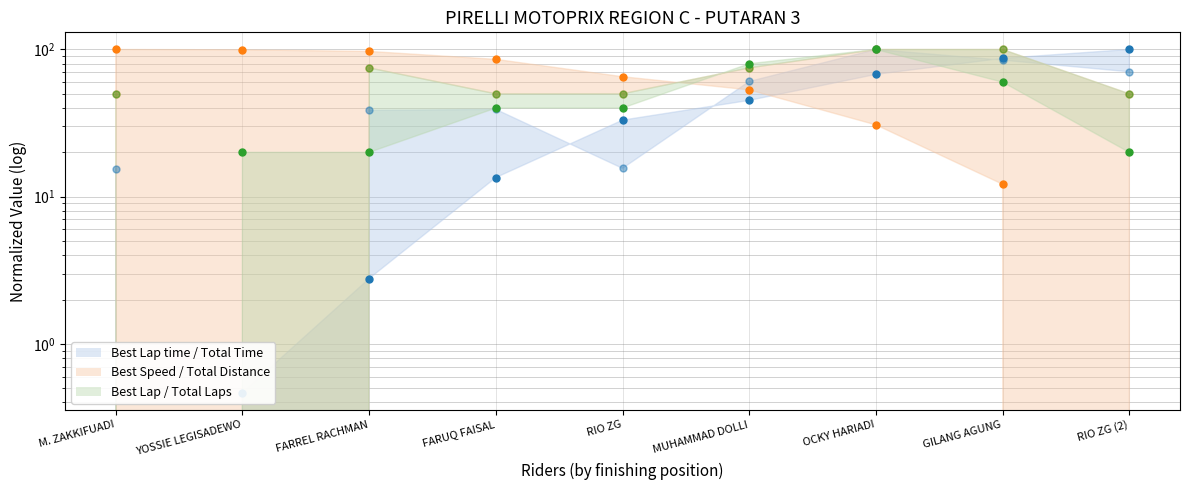

Reading right to left, what are all the values shown in this chart?

Best Lap time (pts): 100.0	87.1	67.7	45.1	33.1	13.5	2.8	0.5	0.0
Total Time (pts): 70.6	84.6	100.0	60.6	15.6	39.2	38.6	0.0	15.5
Best Speed (pts): 0.0	12.1	30.7	53.2	65.3	85.7	97.0	99.5	100.0
Total Distance (pts): 50.0	100.0	100.0	75.0	50.0	50.0	75.0	0.0	50.0
Best Lap (pts): 20.0	60.0	100.0	80.0	40.0	40.0	20.0	20.0	0.0
Total Laps (pts): 50.0	100.0	100.0	75.0	50.0	50.0	75.0	0.0	50.0